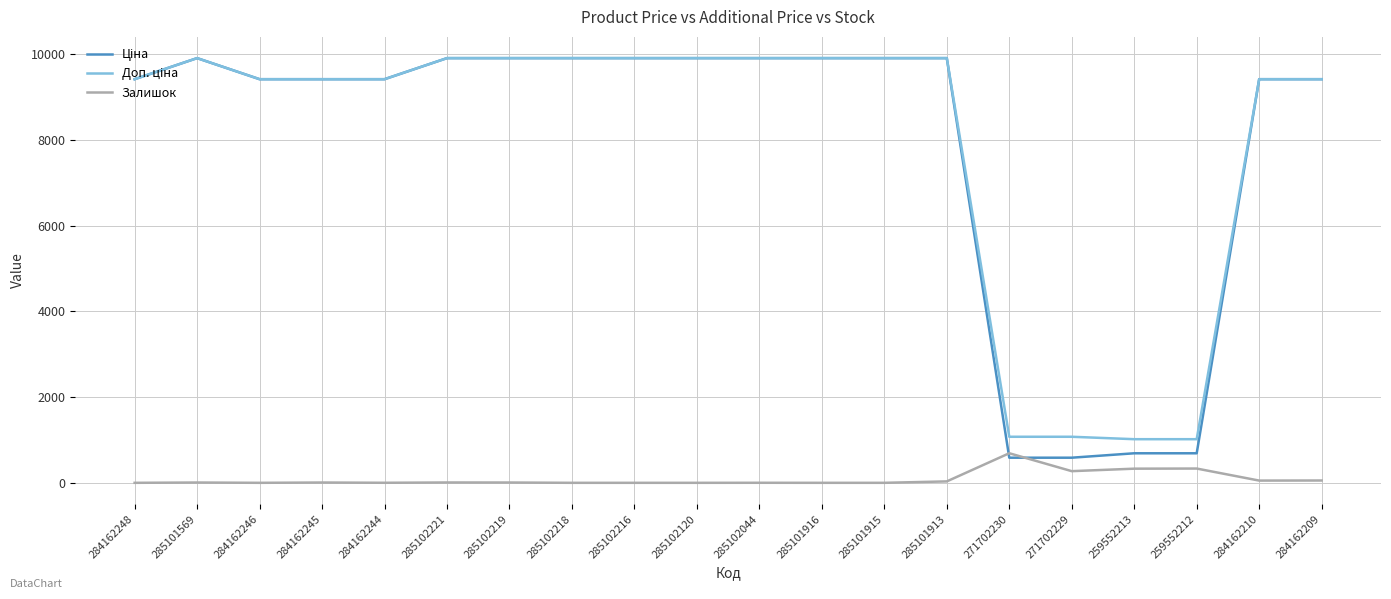

What is the spread (max minus min) of values at 284162246?

9416.9